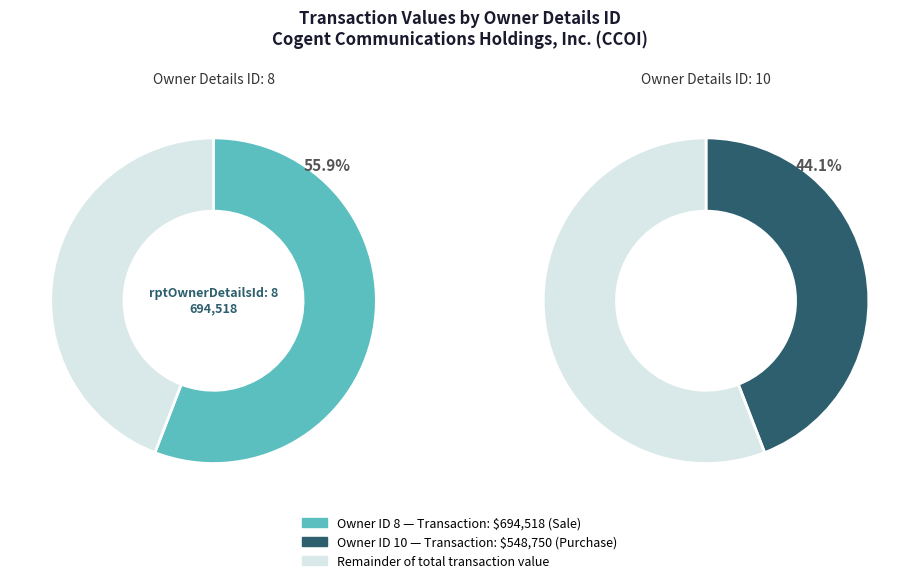

How many segments does this pie chart have?

2